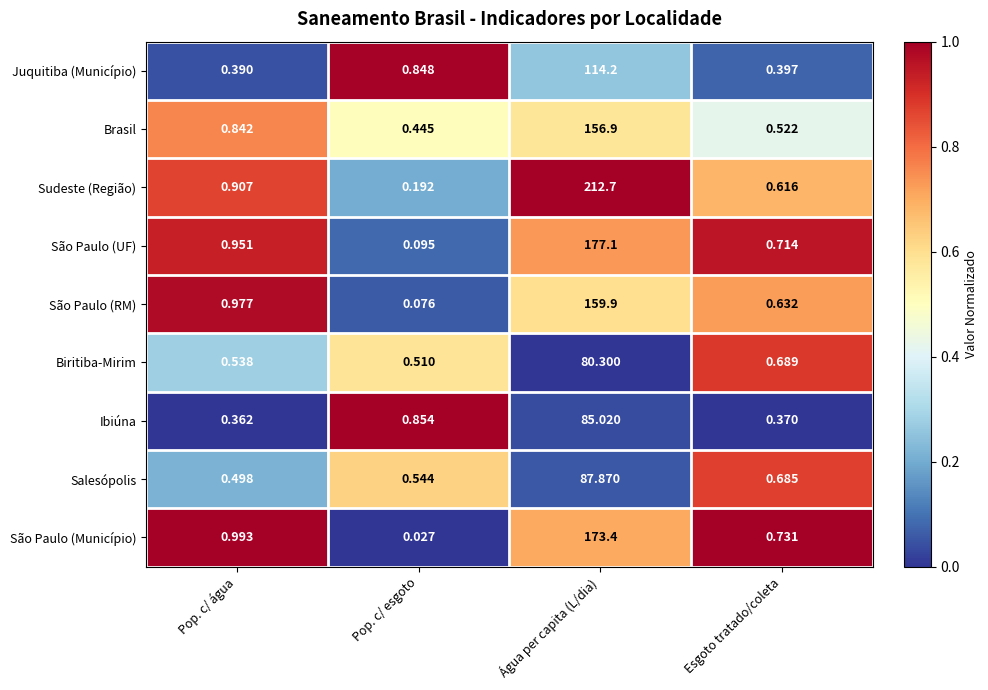

Is the value of São Paulo (RM) at Água per capita (L/dia) greater than the value of Biritiba-Mirim at Pop. c/ água?

Yes